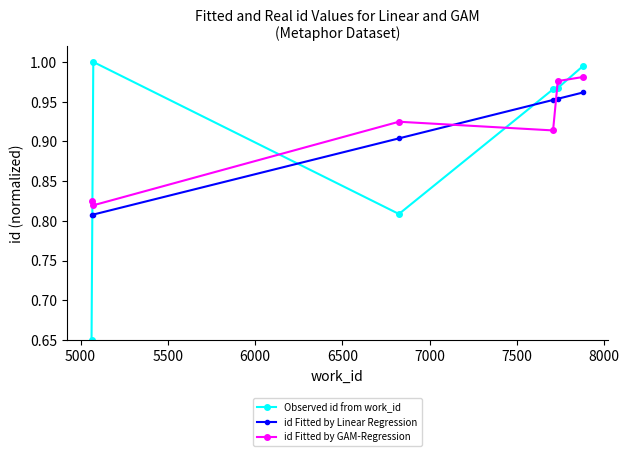

Which series ends up on top after the final intersection of id Fitted by Linear Regression and Observed id from work_id?

Observed id from work_id